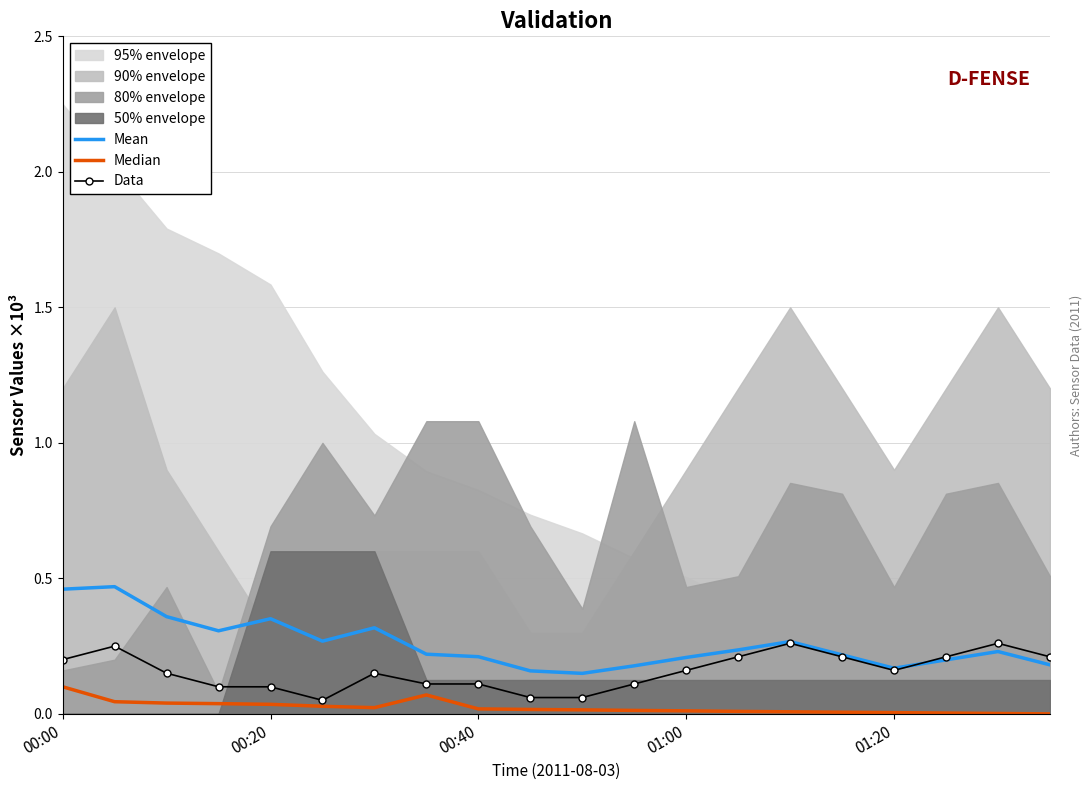

Is the value of Mean at 16 greater than the value of Data at 11?

Yes